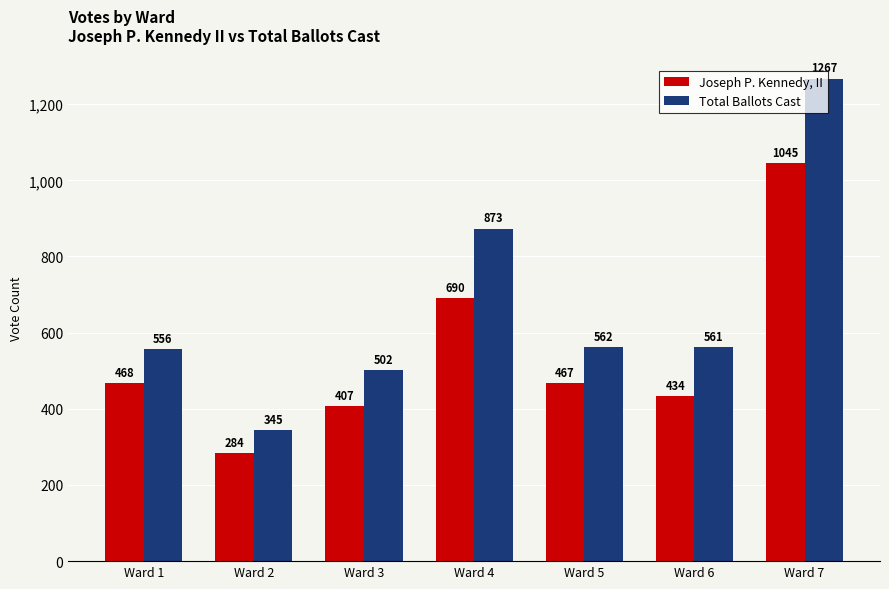

List the series in order of their peak value, highest first.

Total Ballots Cast, Joseph P. Kennedy, II